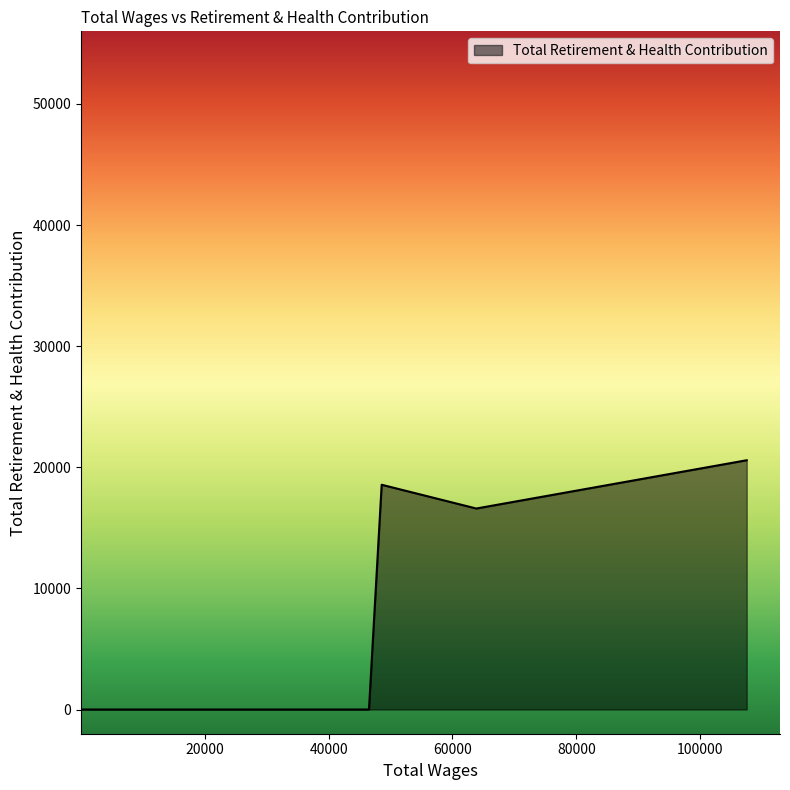

What is the greatest value displayed?

20583